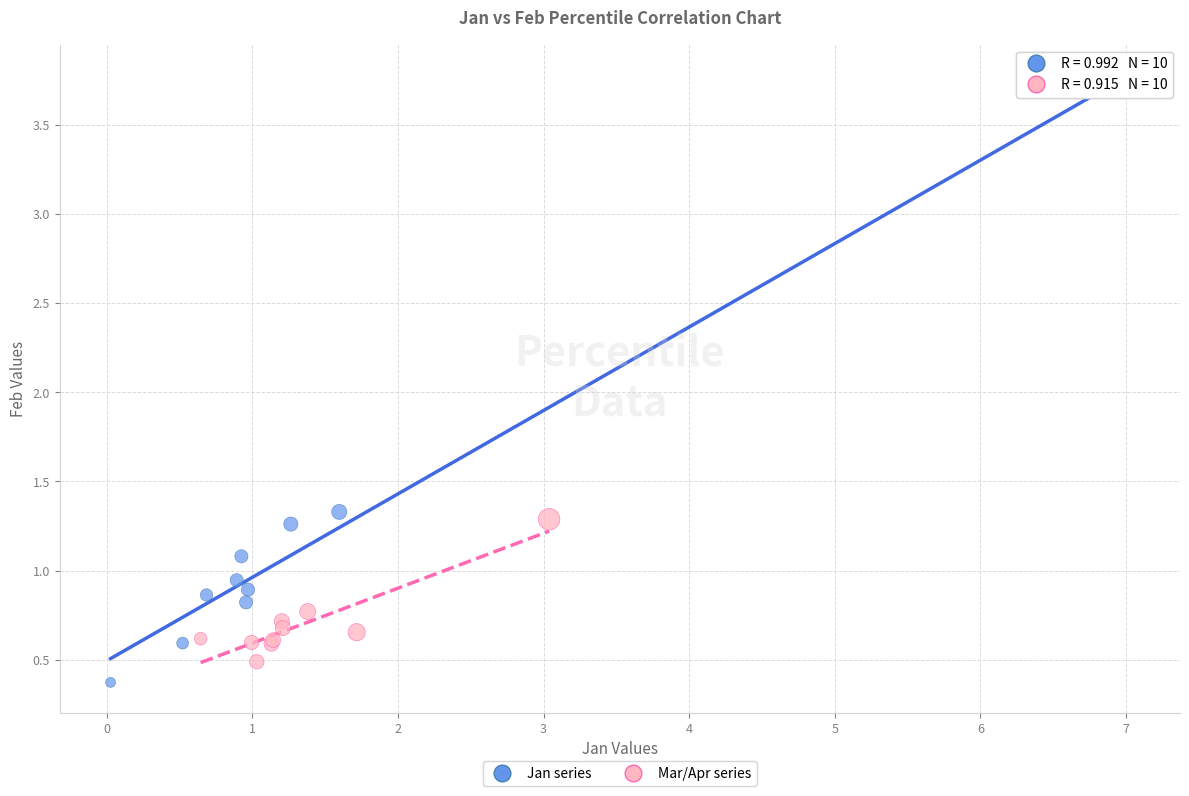

What are all the series names shown in the legend?

Jan series, Mar/Apr series